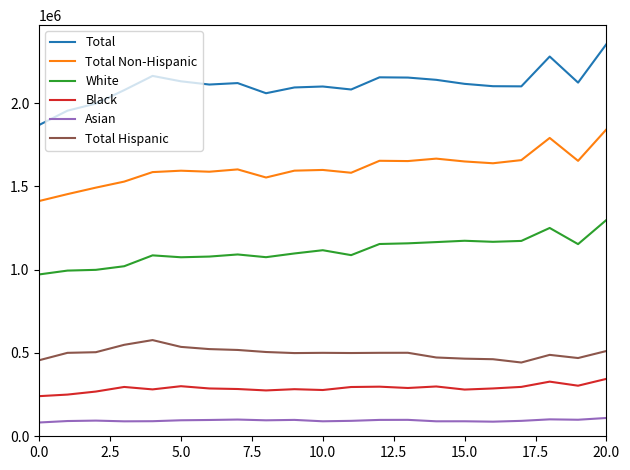

List the series in order of their peak value, lowest first.

Asian, Black, Total Hispanic, White, Total Non-Hispanic, Total